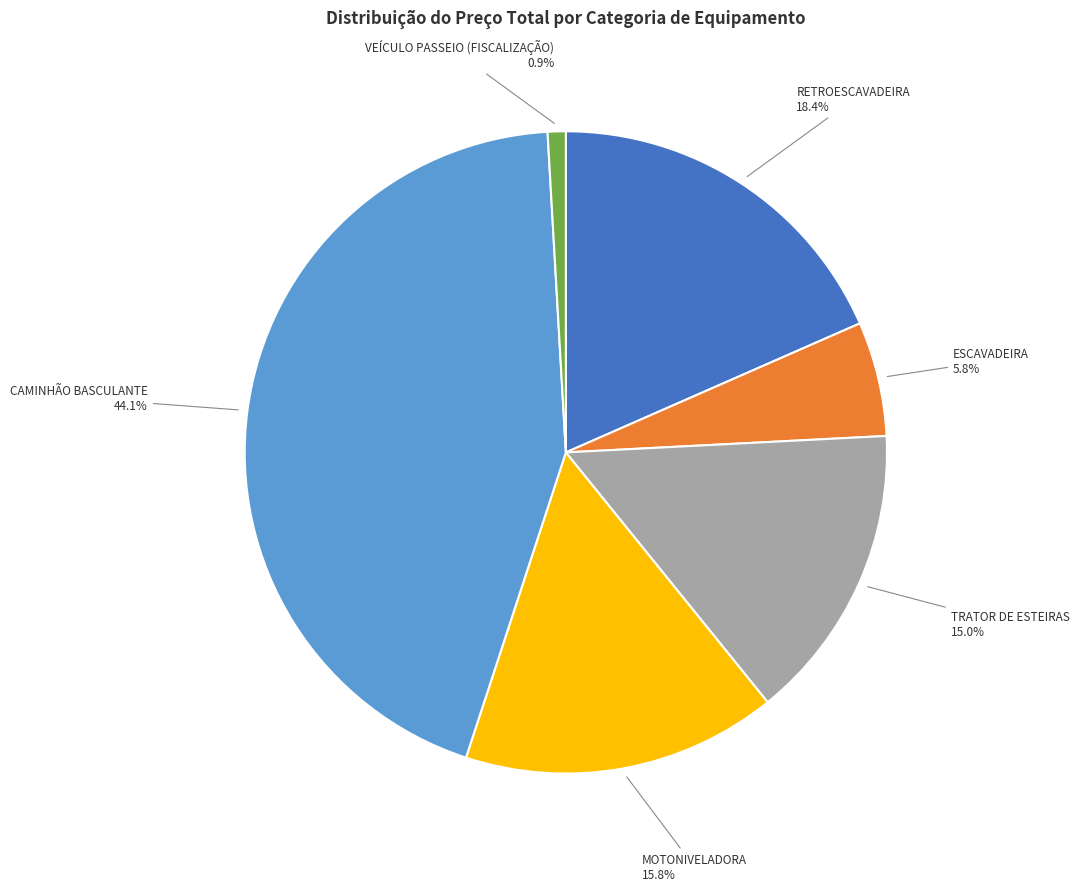

How many segments does this pie chart have?

6